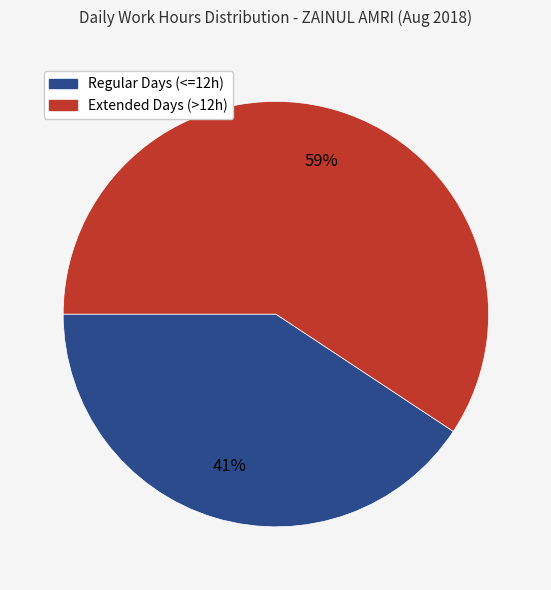

Is there a majority slice in this chart?

Yes